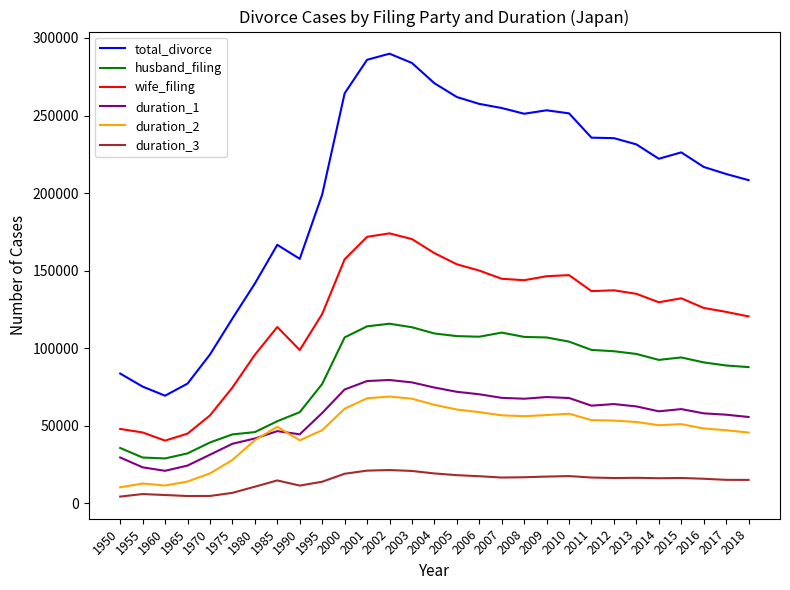

True or false: husband_filing and wife_filing intersect in this chart.

False